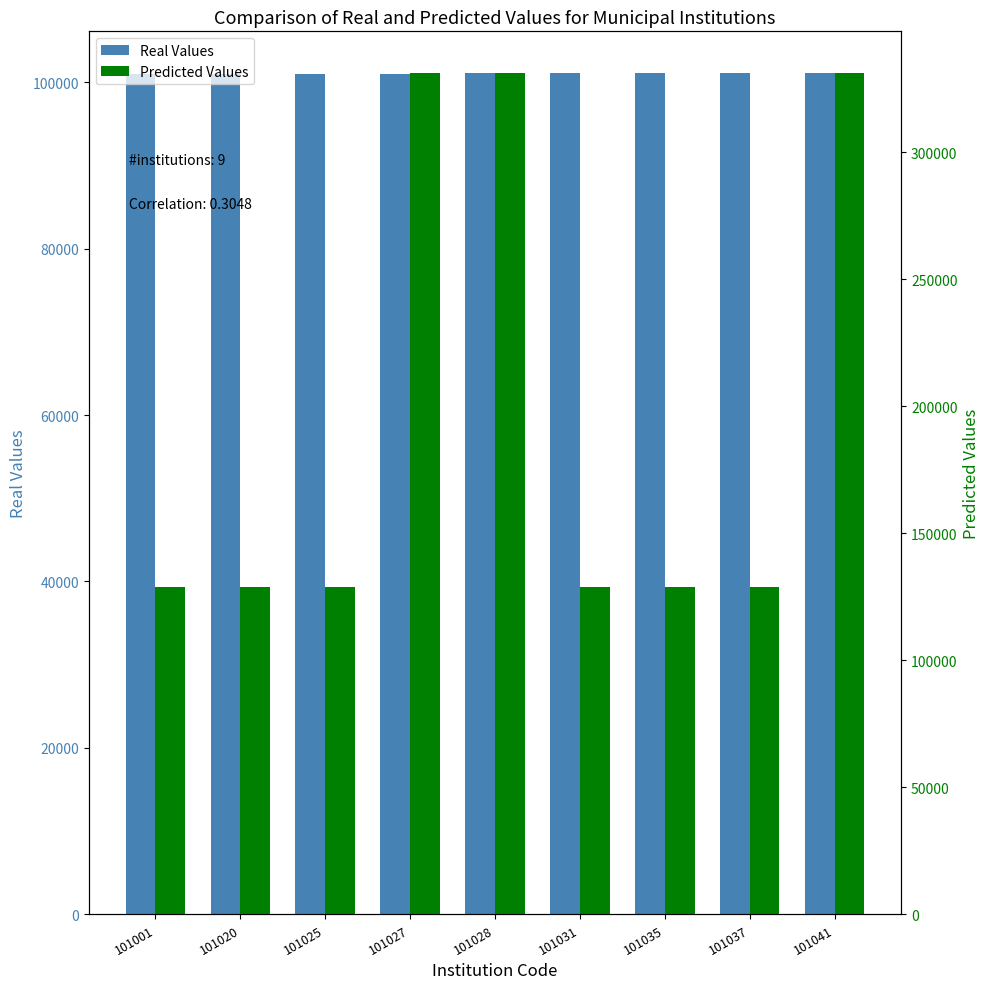

At which label does Real Values first exceed 101028?

101031